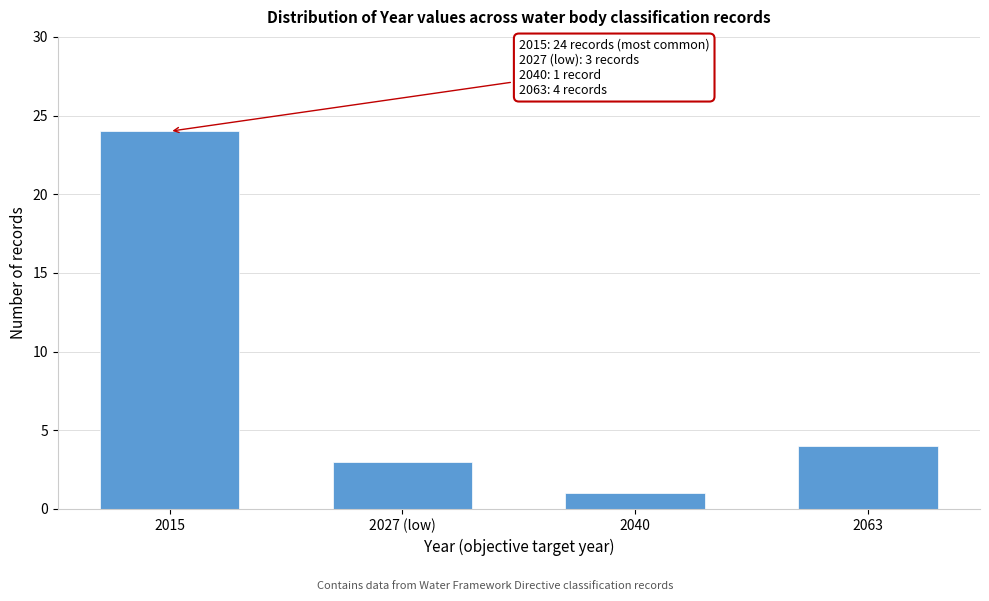

Reading left to right, transcribe all the data shown in this chart.

2015=24	2027 (low)=3	2040=1	2063=4